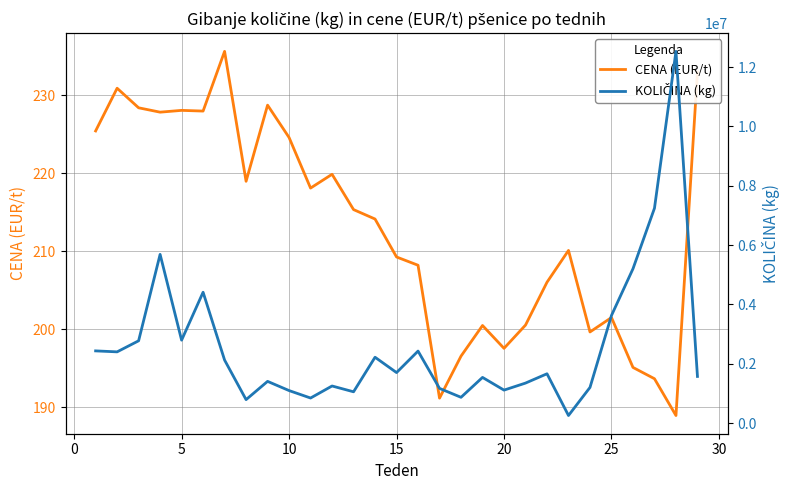

What is the maximum value for CENA (EUR/t)?

235.6